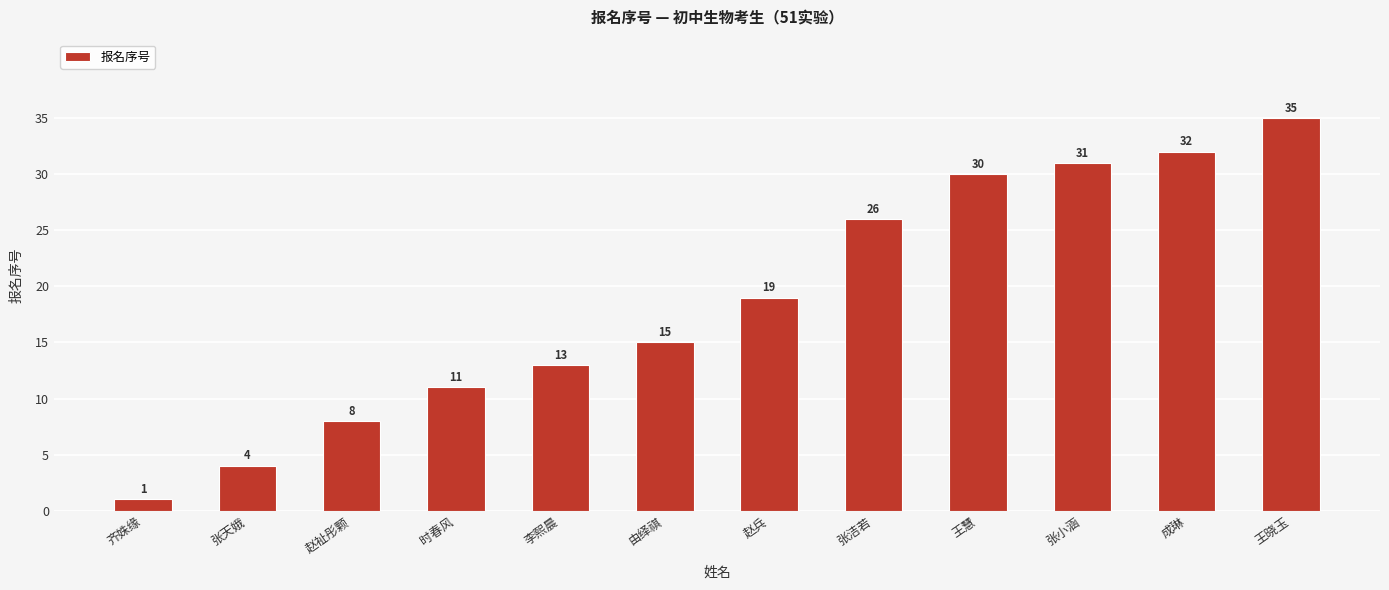

Reading left to right, extract all data points from this chart.

齐姝缘=1	张天娥=4	赵祉彤颗=8	时春风=11	李熙晨=13	由绎祺=15	赵兵=19	张洁若=26	王慧=30	张小涵=31	成琳=32	王晓玉=35